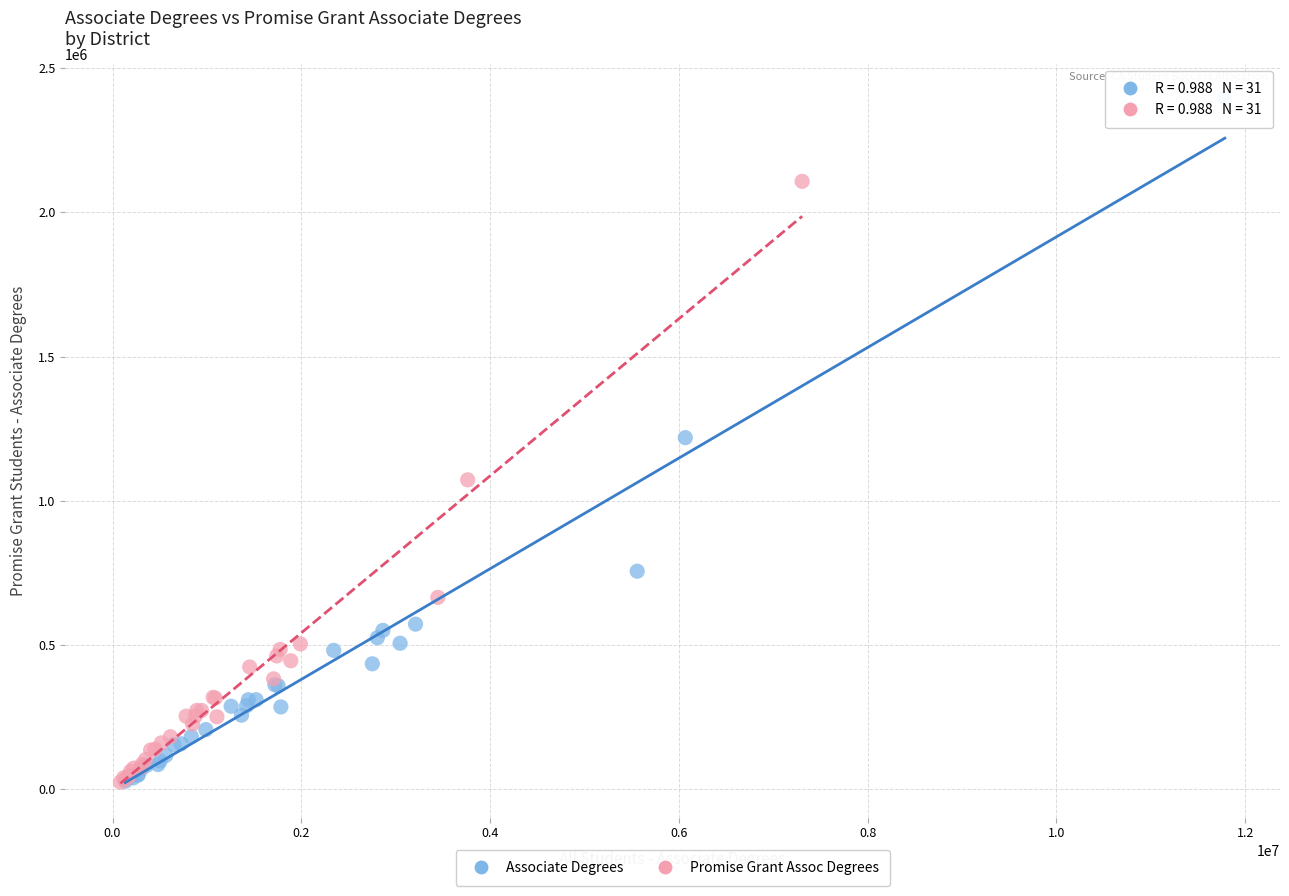

What are all the series names shown in the legend?

Associate Degrees, Promise Grant Assoc Degrees